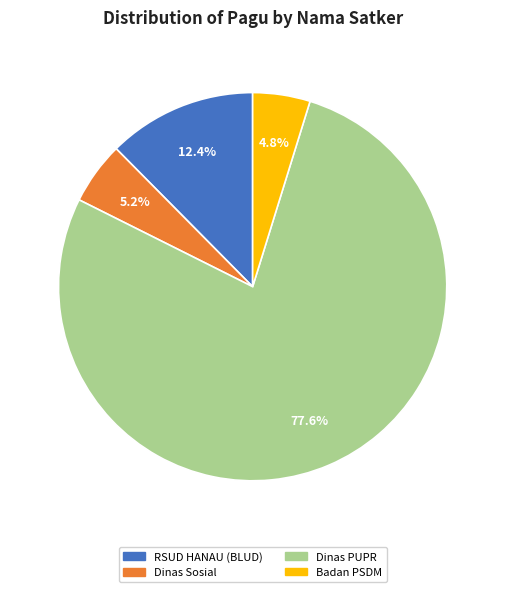

Does any single category account for the majority?

Yes